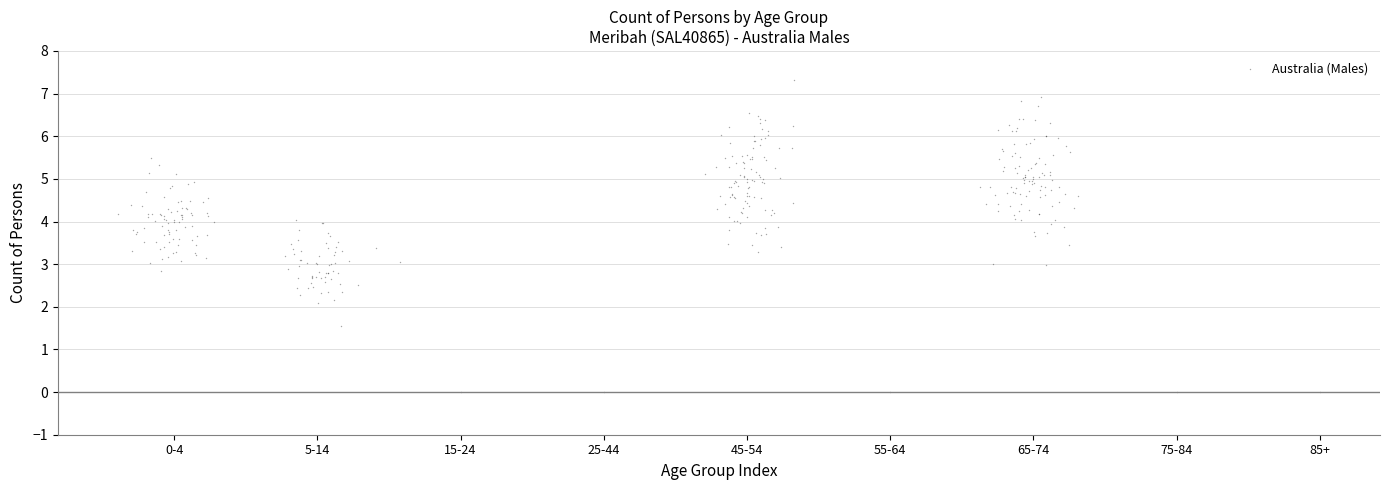

What is the range of X values (max minus min)?

8.4